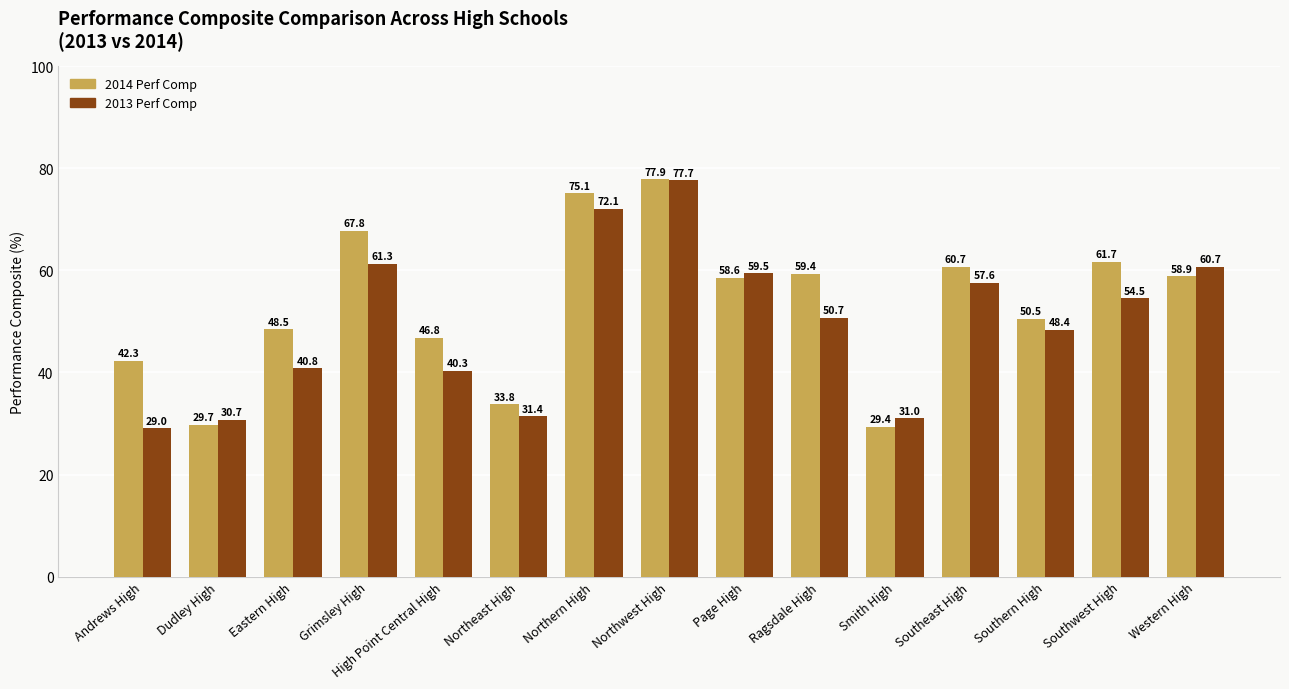

What is the difference between the 2013 Perf Comp values at Dudley High and Western High?

30.0